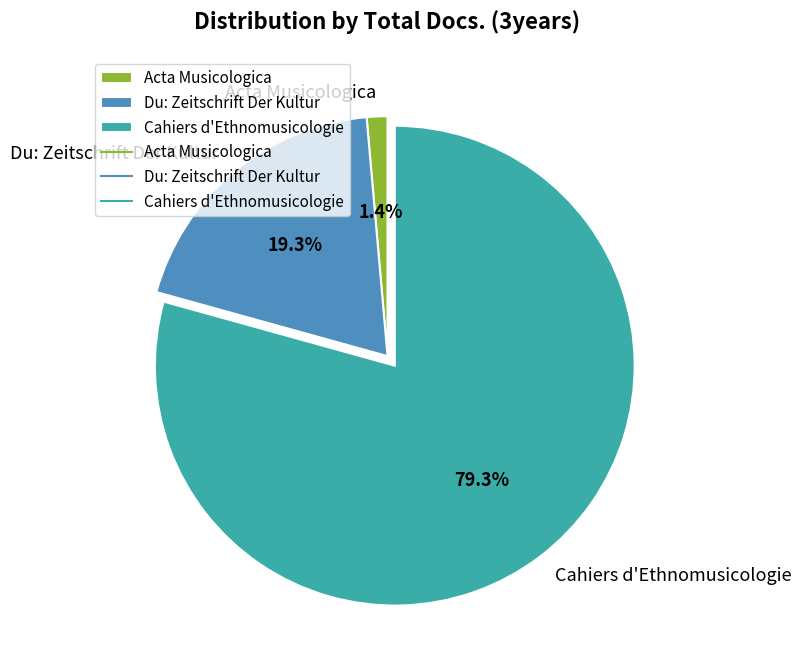

Which slice represents more than half of the pie?

Cahiers d'Ethnomusicologie